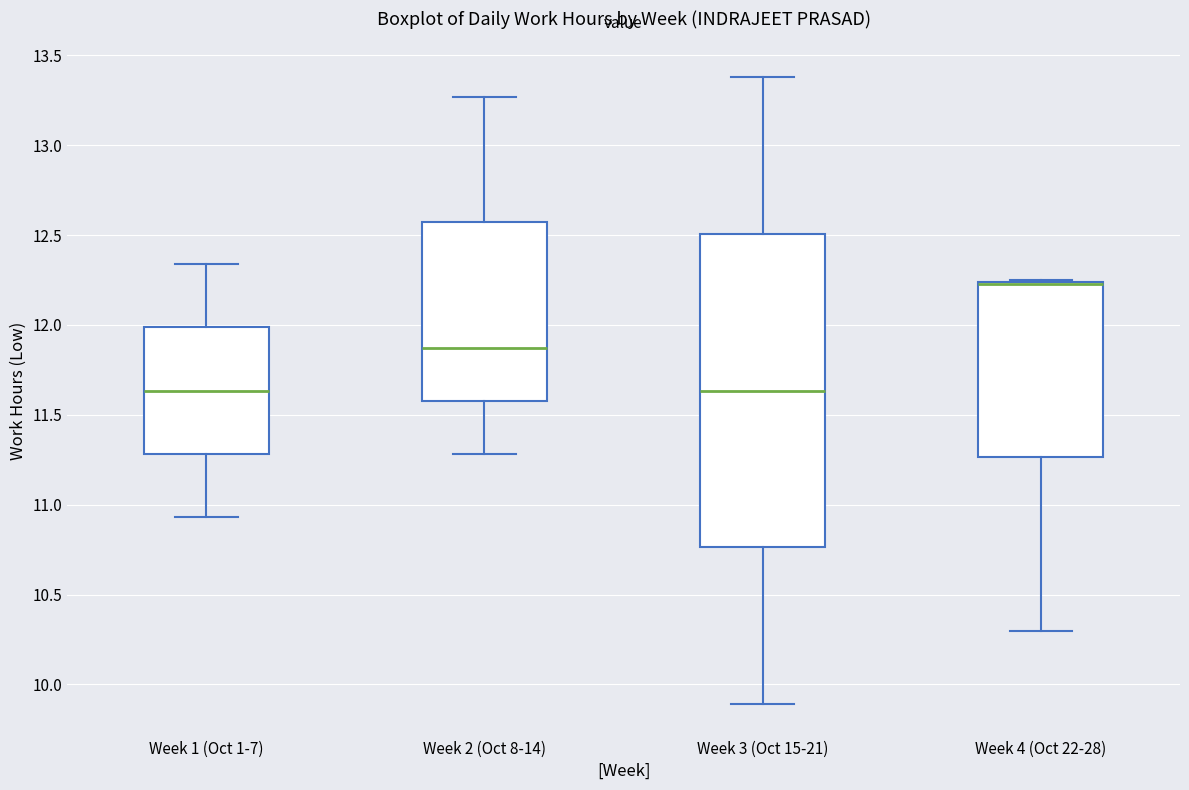

Where is the upper edge of the box for Week 1 (Oct 1-7) on the y-axis? The values are not printed on the chart, so give them approximately, as read against the axis.

12.00